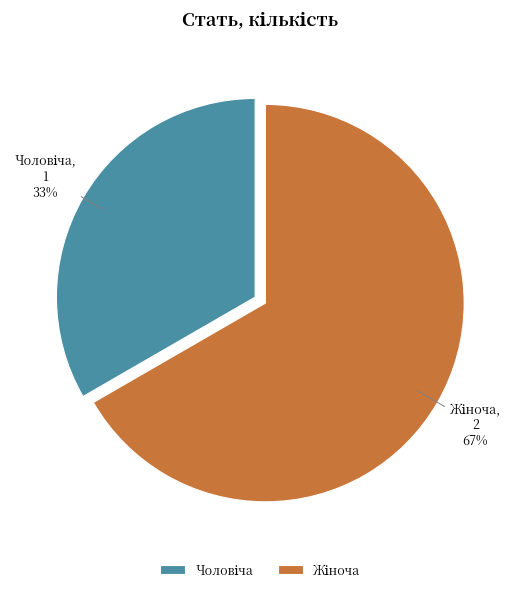

Is there a majority slice in this chart?

Yes